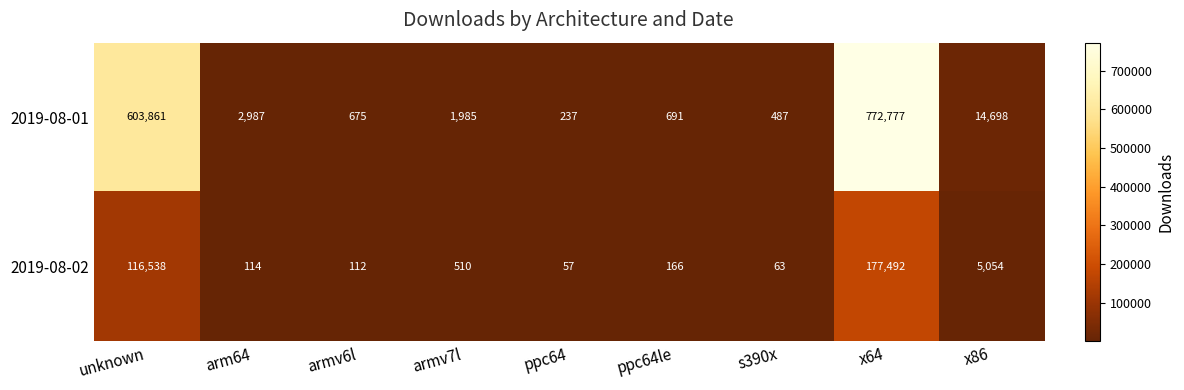

Which category has the lowest value across all series?

ppc64